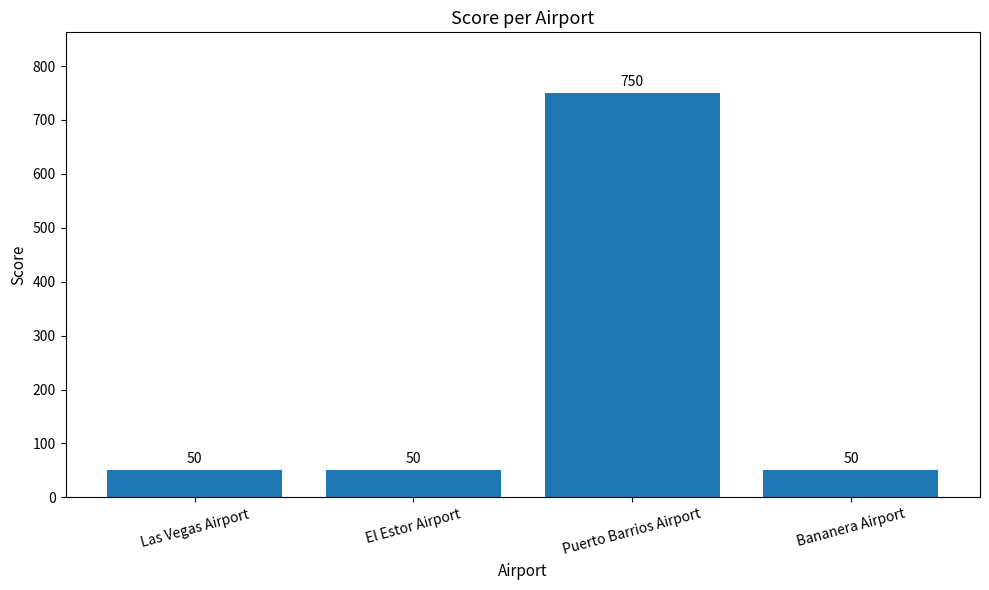

At which category does the chart reach its peak across all series?

Puerto Barrios Airport